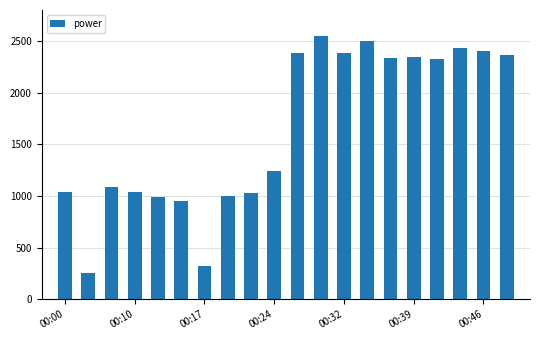

What is the value of the 11th bar from the left?

2388.3